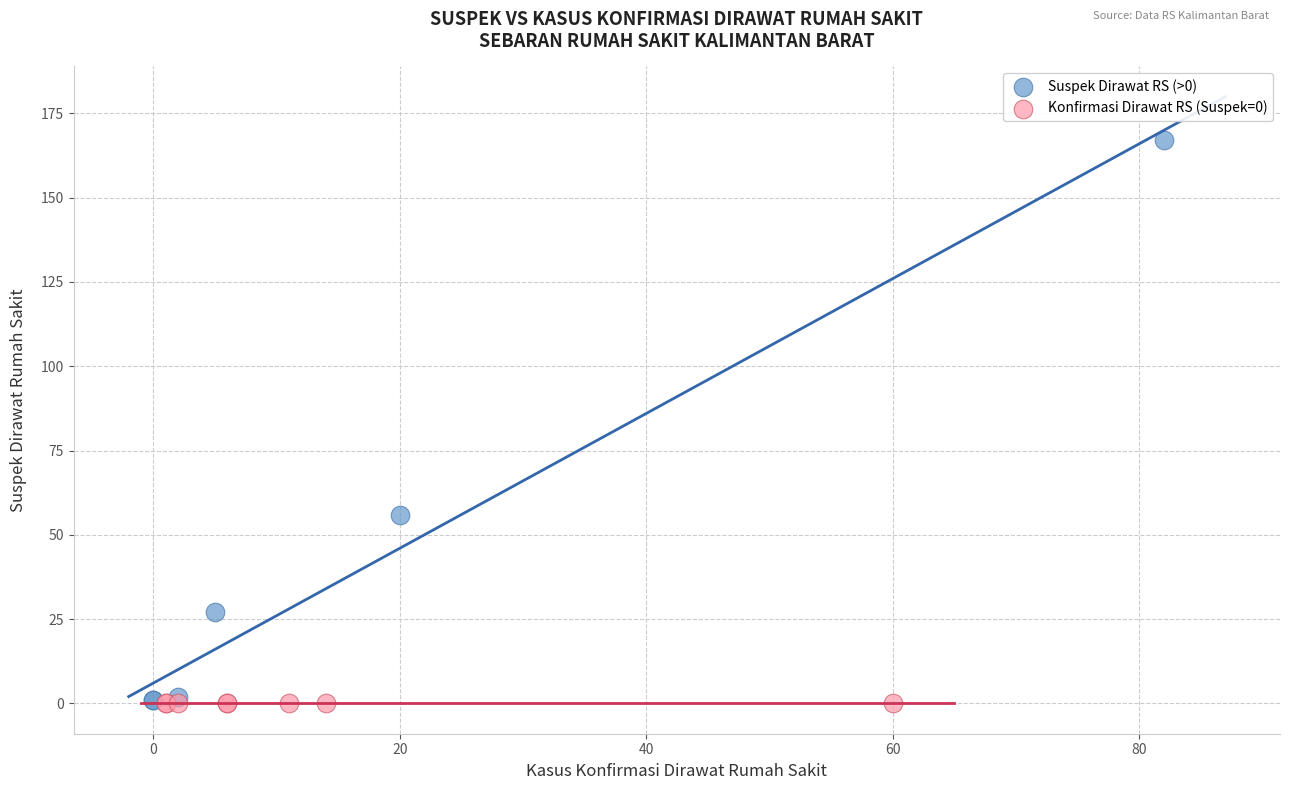

What are all the series names shown in the legend?

Suspek Dirawat RS (>0), Konfirmasi Dirawat RS (Suspek=0)